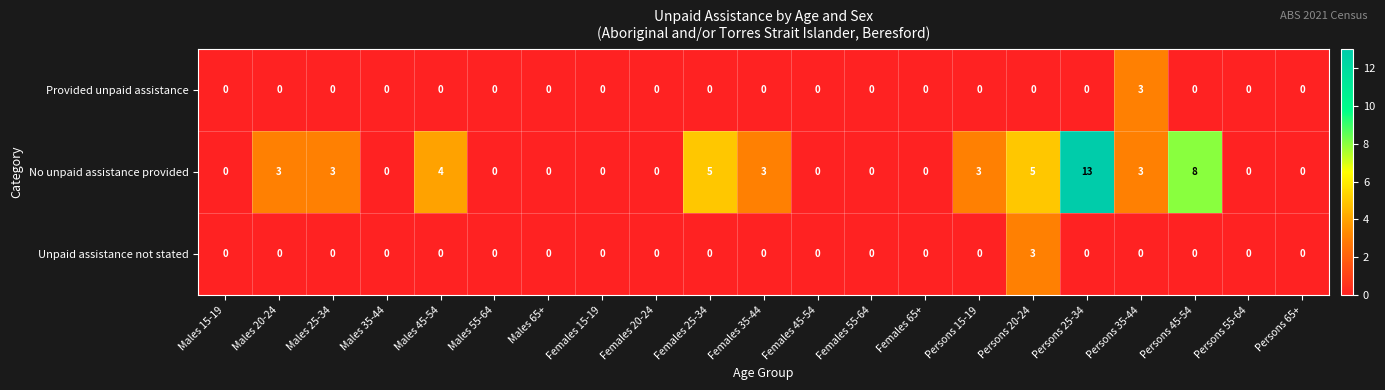

Which series has the largest total across all categories?

No unpaid assistance provided